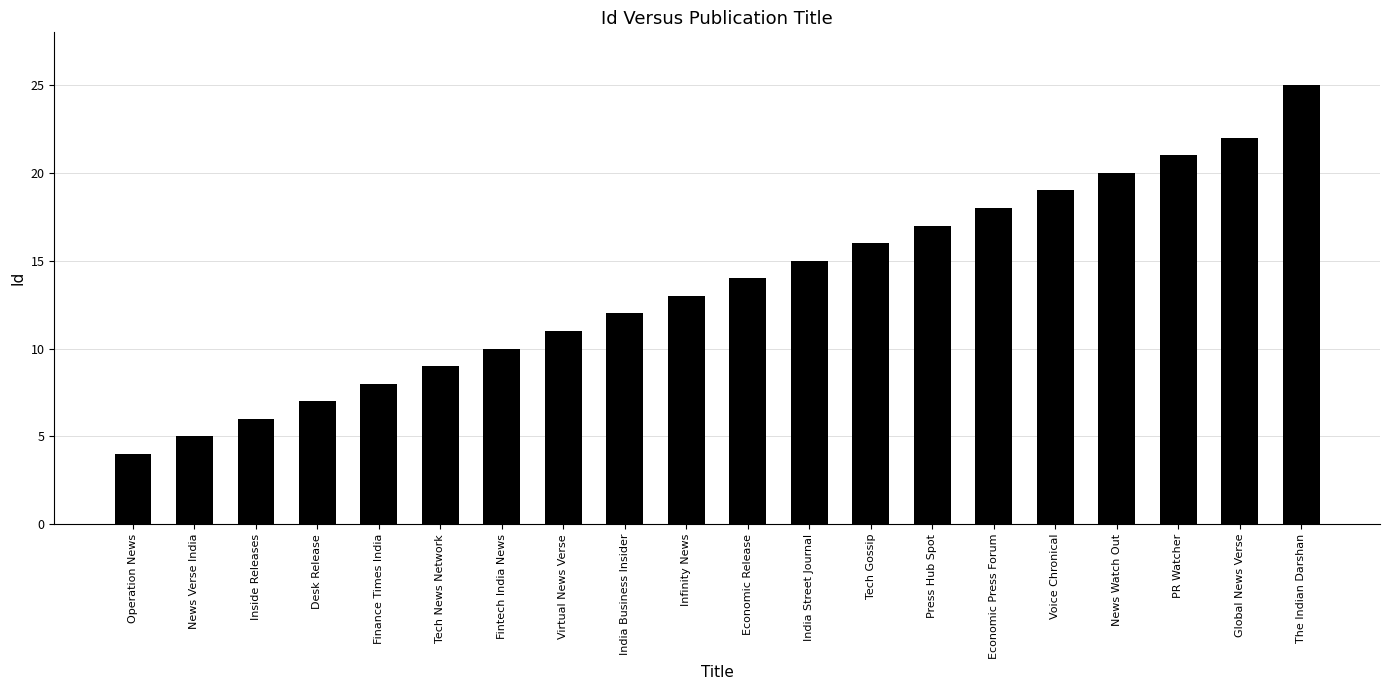

What is the change in value from News Verse India to Fintech India News?

+5